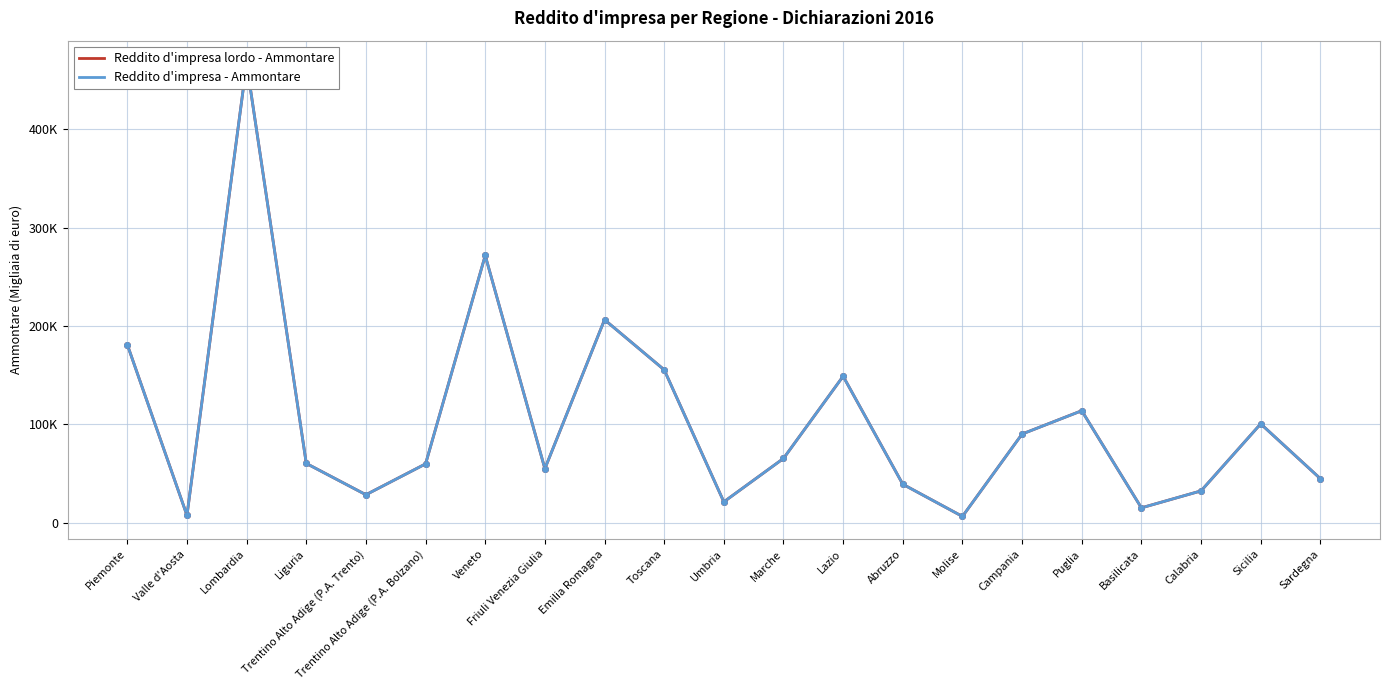

What is the sum of the Reddito d'impresa lordo - Ammontare values at Piemonte and Marche?

246219